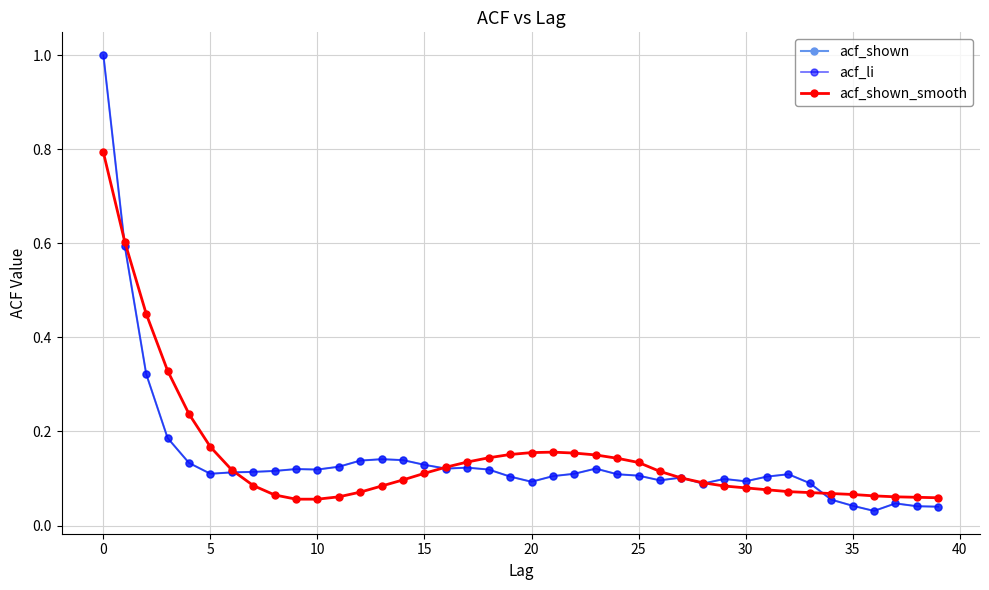

True or false: acf_shown has more than 0 points higher than both neighbors.

True